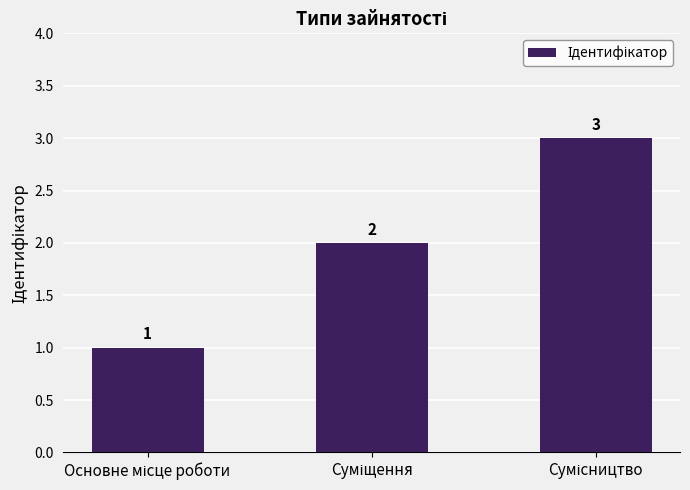

Does the chart contain any negative values?

No